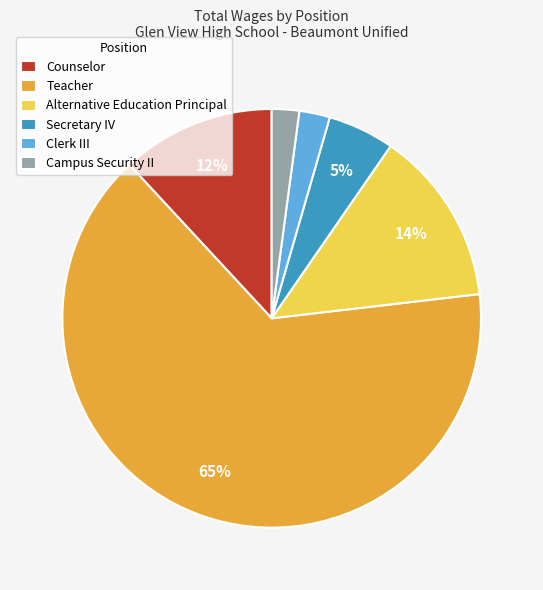

To the nearest percent, what is the combined percentage of Campus Security II and Teacher?

67%